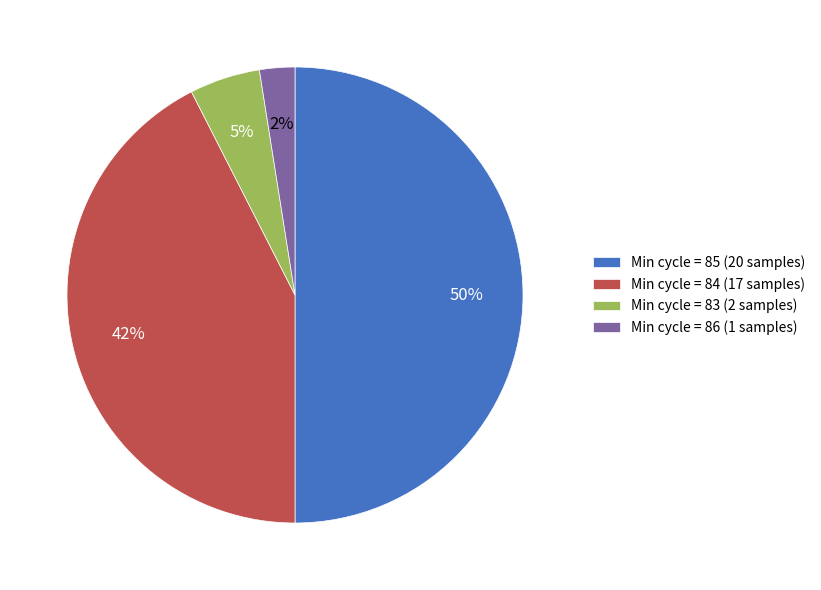

Rank the categories by value from lowest to highest.

Min cycle = 86 (1 samples), Min cycle = 83 (2 samples), Min cycle = 84 (17 samples), Min cycle = 85 (20 samples)